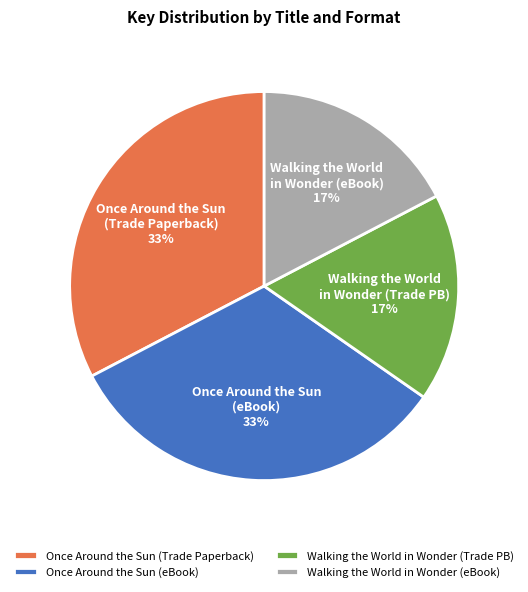

To the nearest percent, what is the average slice percentage?

25%